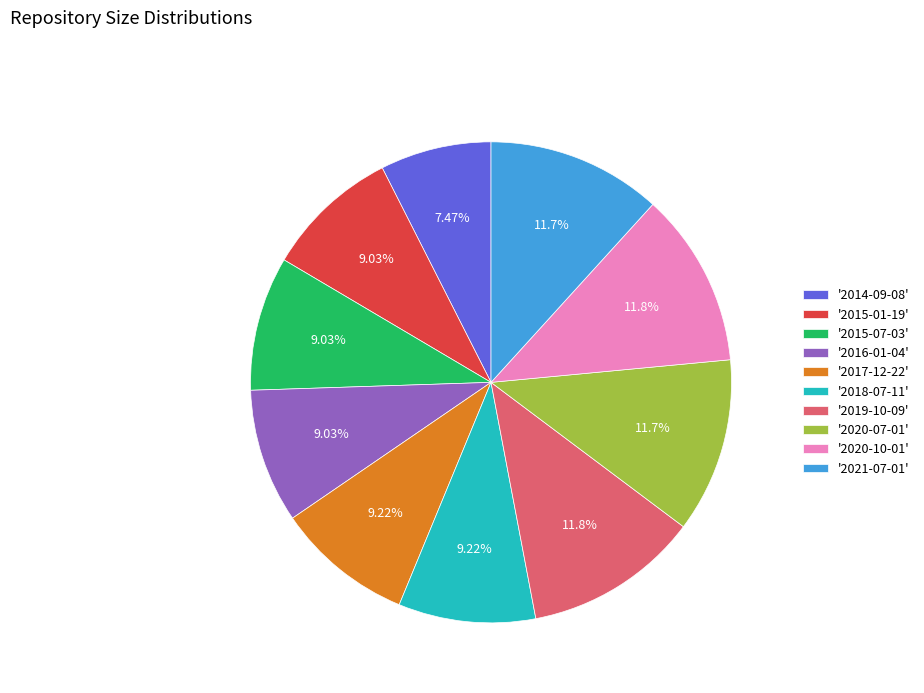

Approximately how many times larger is the value at '2017-12-22' compared to '2019-10-09'?

0.8